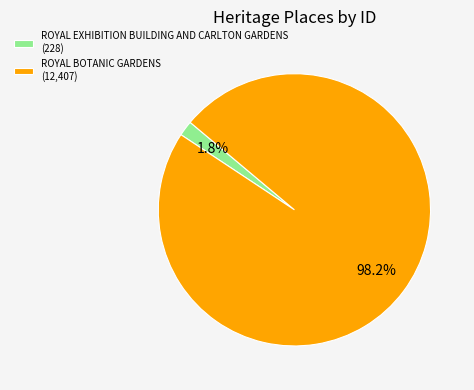

Is ROYAL BOTANIC GARDENS the majority of the pie?

Yes